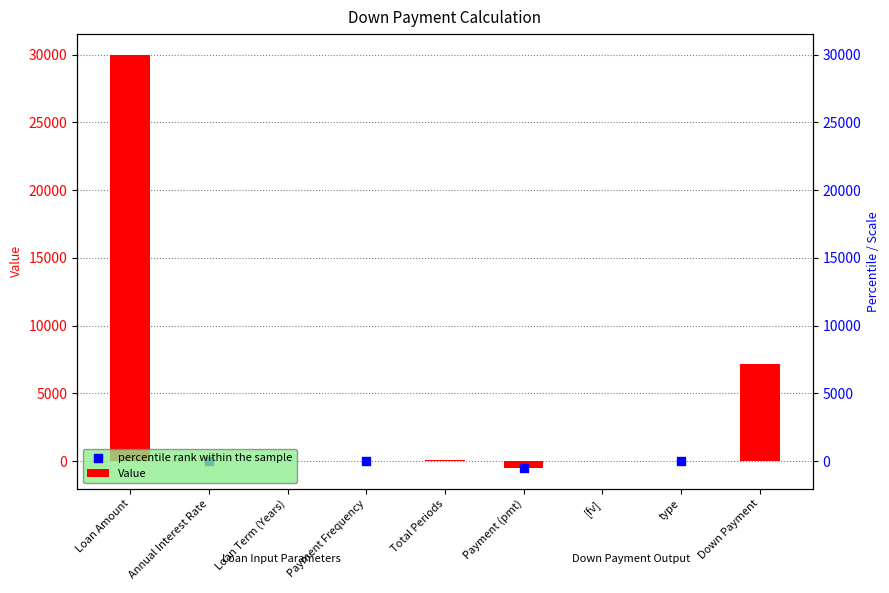

Between Total Periods and [fv], which is larger?

Total Periods